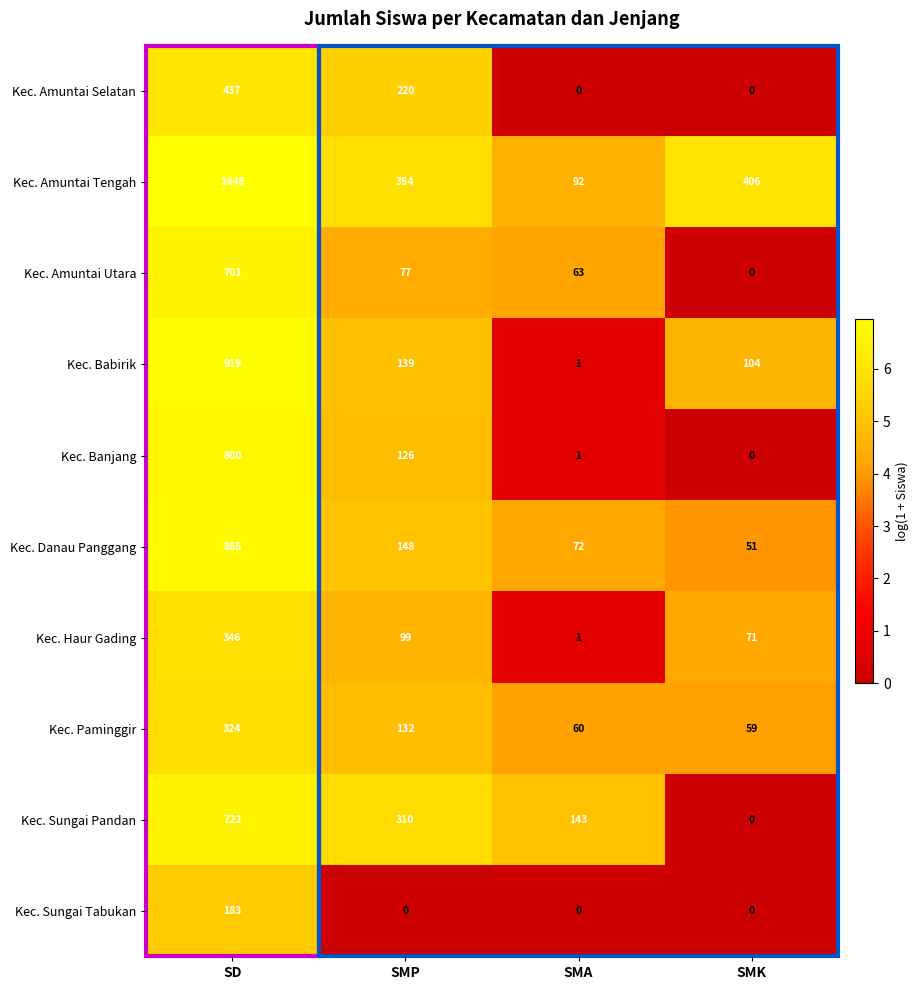

What is the maximum value shown in the chart?

1048